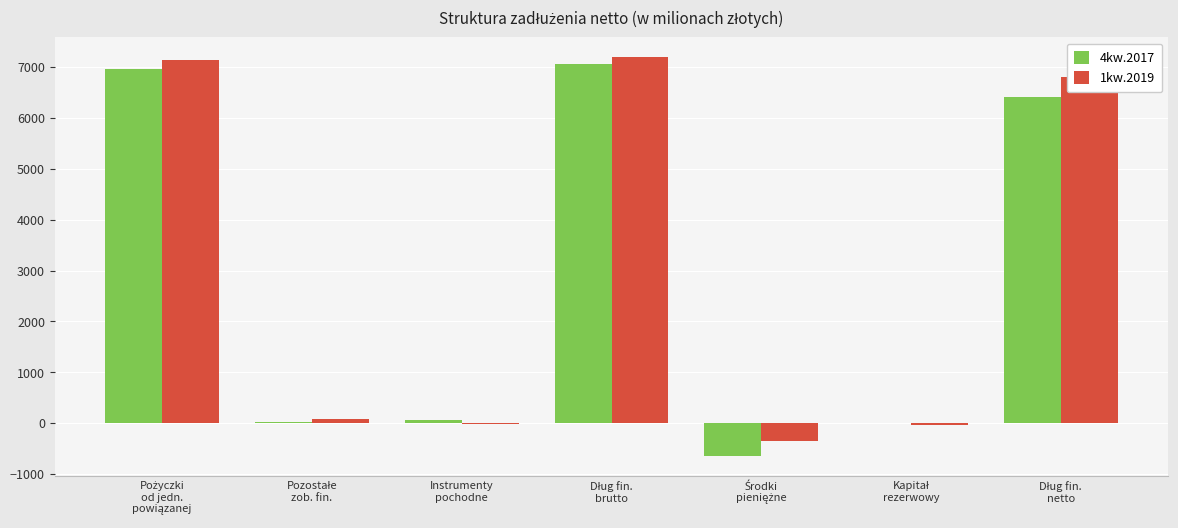

What is the greatest value displayed?

7194